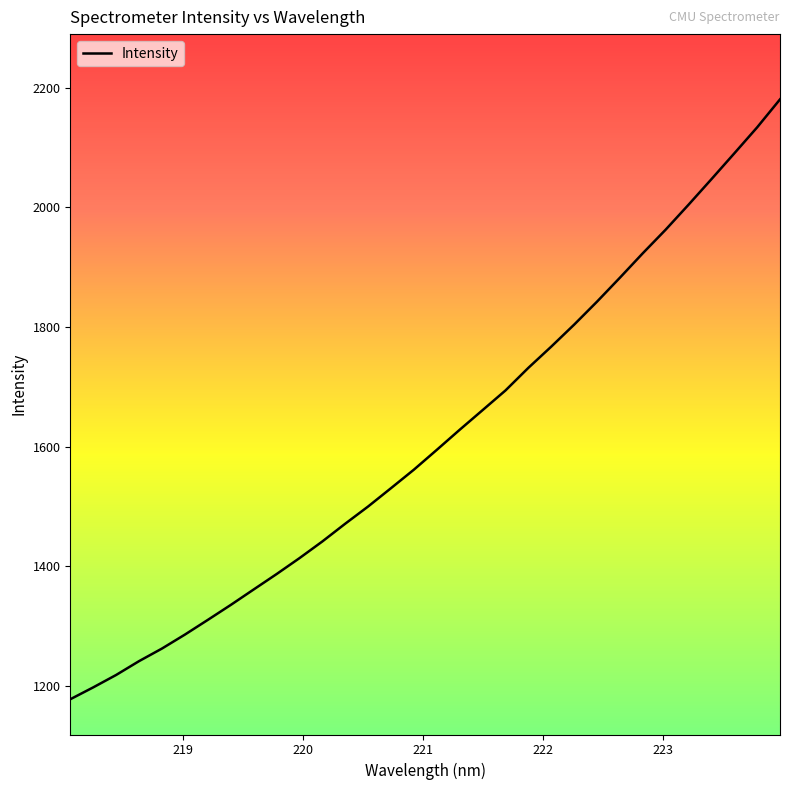

What is the smallest value displayed?

1177.9